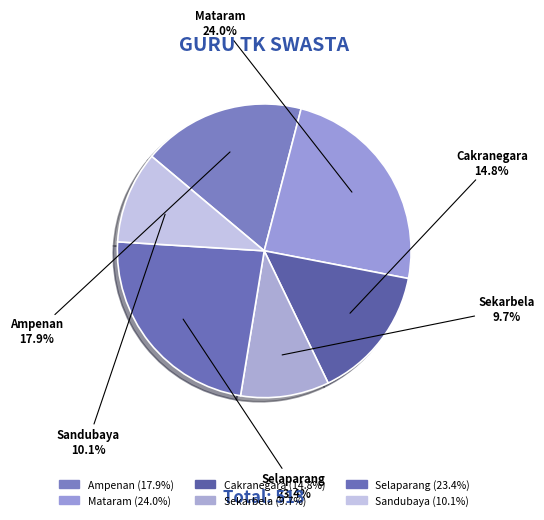

What is the largest slice in the pie chart?

Mataram